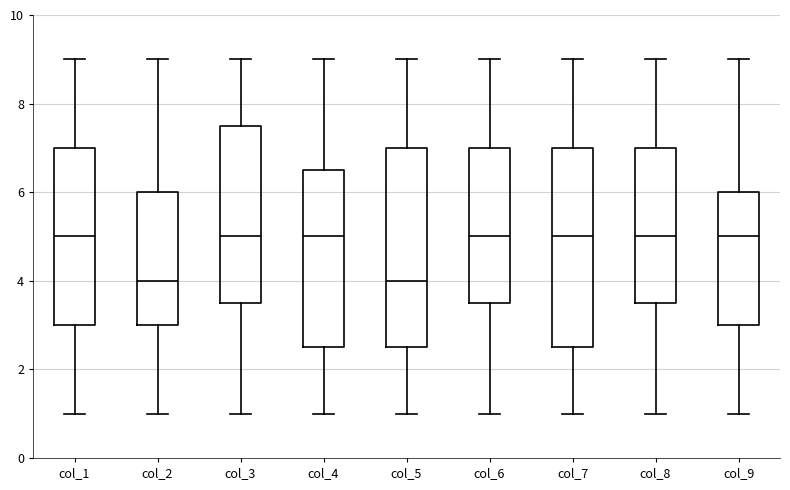

Reading left to right, read every box against the y-axis: the position of its median line, the range the box covers, and the ends of its whiskers. The values are not printed on the chart, so give them approximately, as read against the axis.

col_1: median 5.0, box 3.0 to 7.0, whiskers 1.0 to 9.0
col_2: median 4.0, box 3.0 to 6.0, whiskers 1.0 to 9.0
col_3: median 5.0, box 3.6 to 7.6, whiskers 1.0 to 9.0
col_4: median 5.0, box 2.6 to 6.6, whiskers 1.0 to 9.0
col_5: median 4.0, box 2.6 to 7.0, whiskers 1.0 to 9.0
col_6: median 5.0, box 3.6 to 7.0, whiskers 1.0 to 9.0
col_7: median 5.0, box 2.6 to 7.0, whiskers 1.0 to 9.0
col_8: median 5.0, box 3.6 to 7.0, whiskers 1.0 to 9.0
col_9: median 5.0, box 3.0 to 6.0, whiskers 1.0 to 9.0